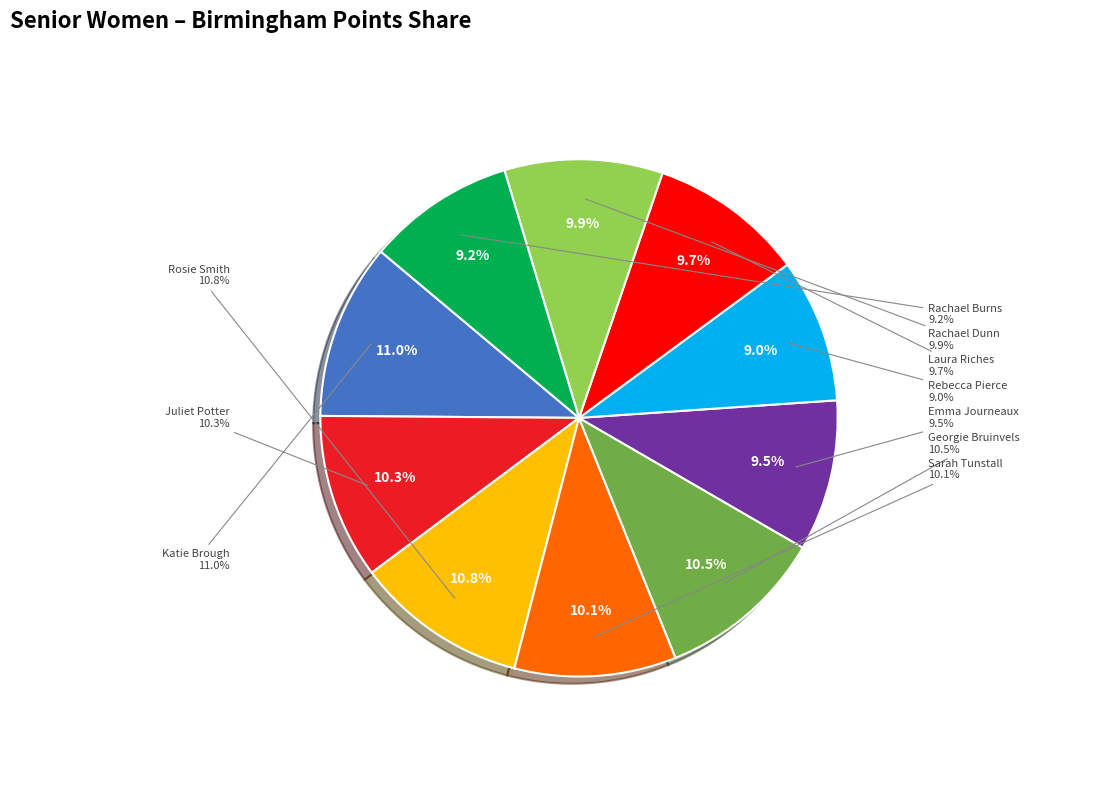

Between Juliet Potter and Katie Brough, which is larger?

Katie Brough